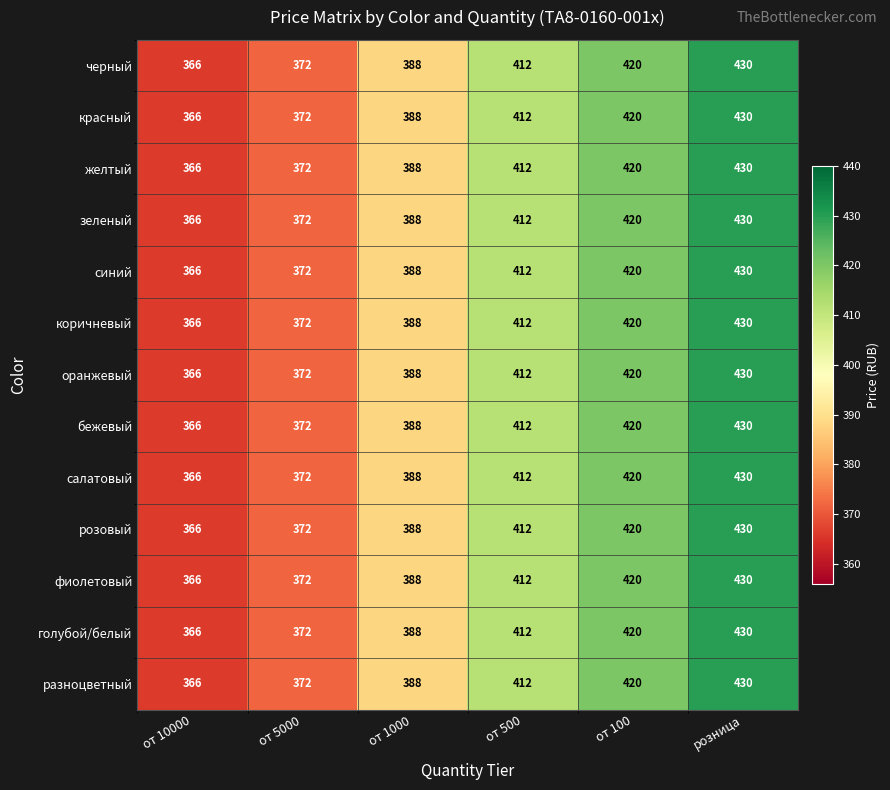

The зеленый series shows 366 at от 10000. True or false?

True